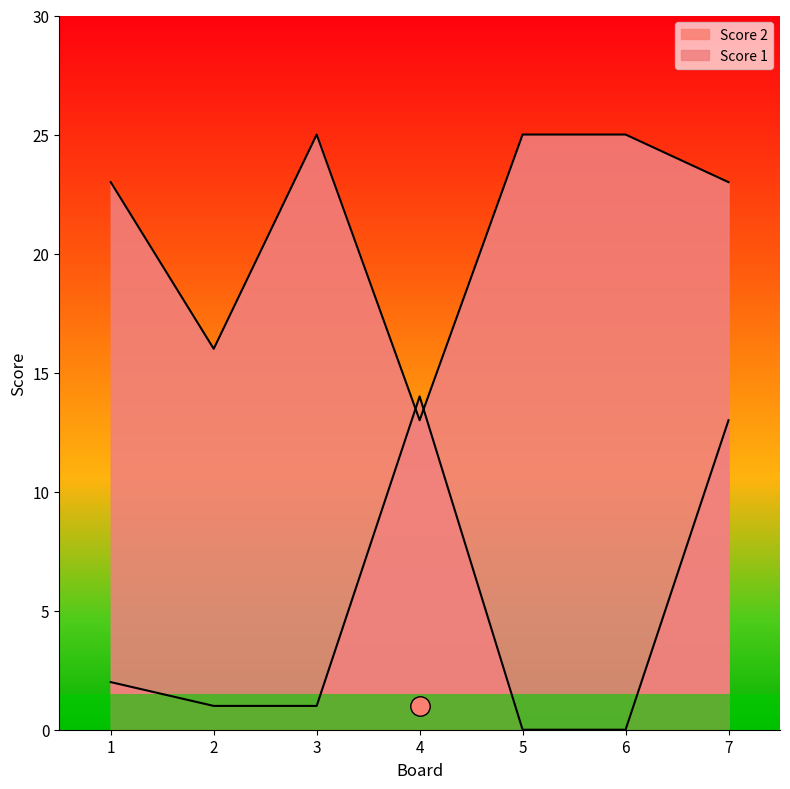

How many categories are shown in the chart?

7